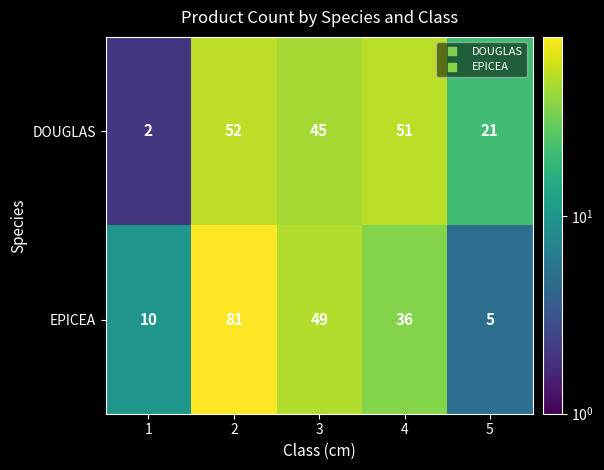

Where is DOUGLAS nearest to the value 27?

5